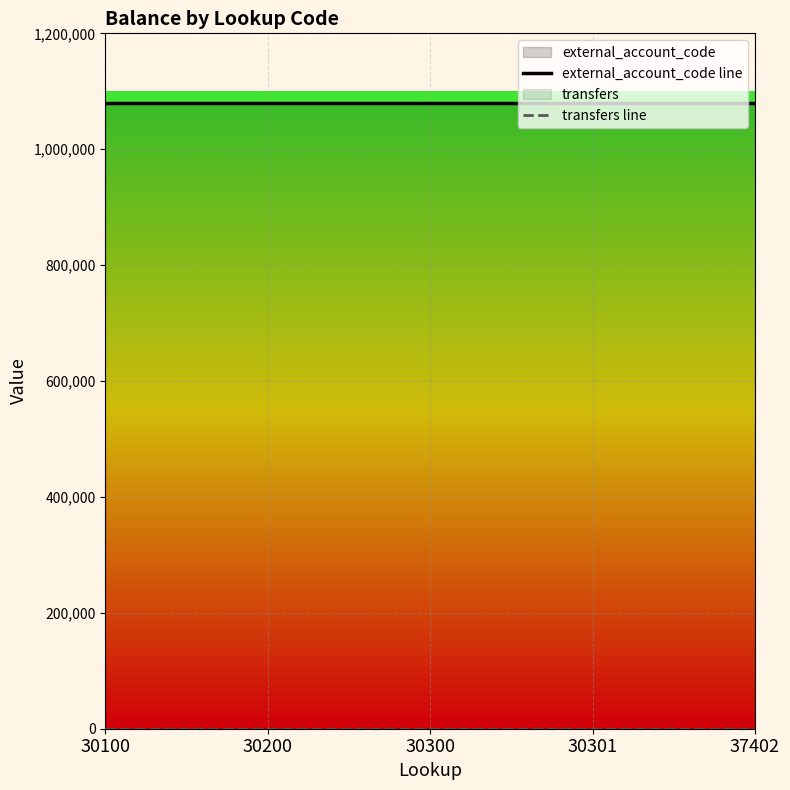

True or false: transfers line and external_account_code line cross at least once.

False